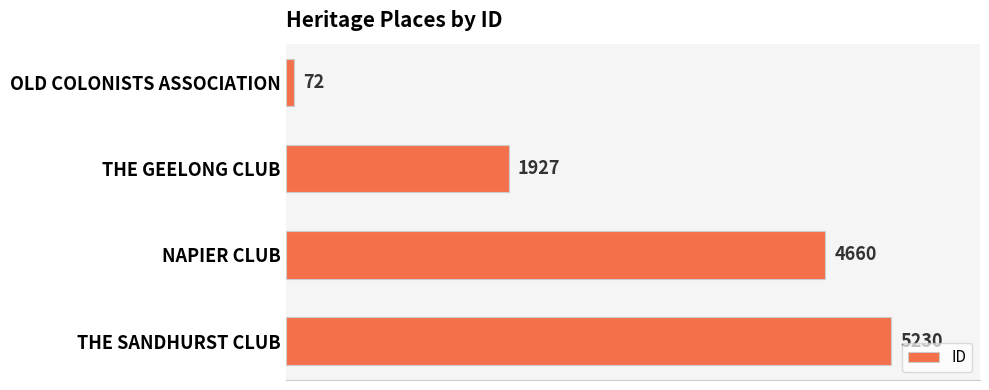

Count the number of data series in this chart.

1